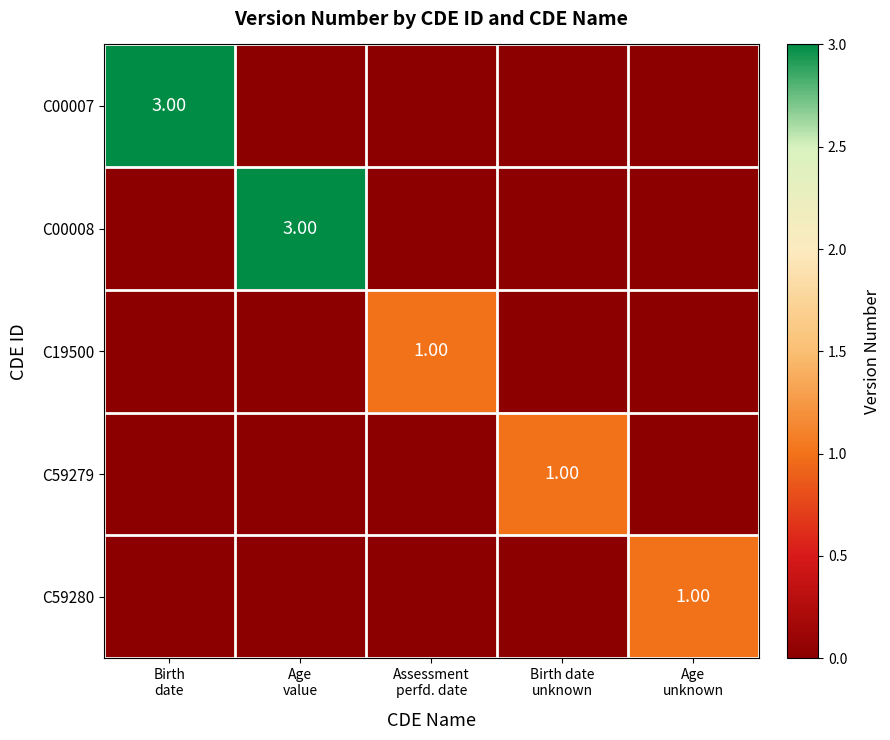

Read the C00008 value at Age value.

3